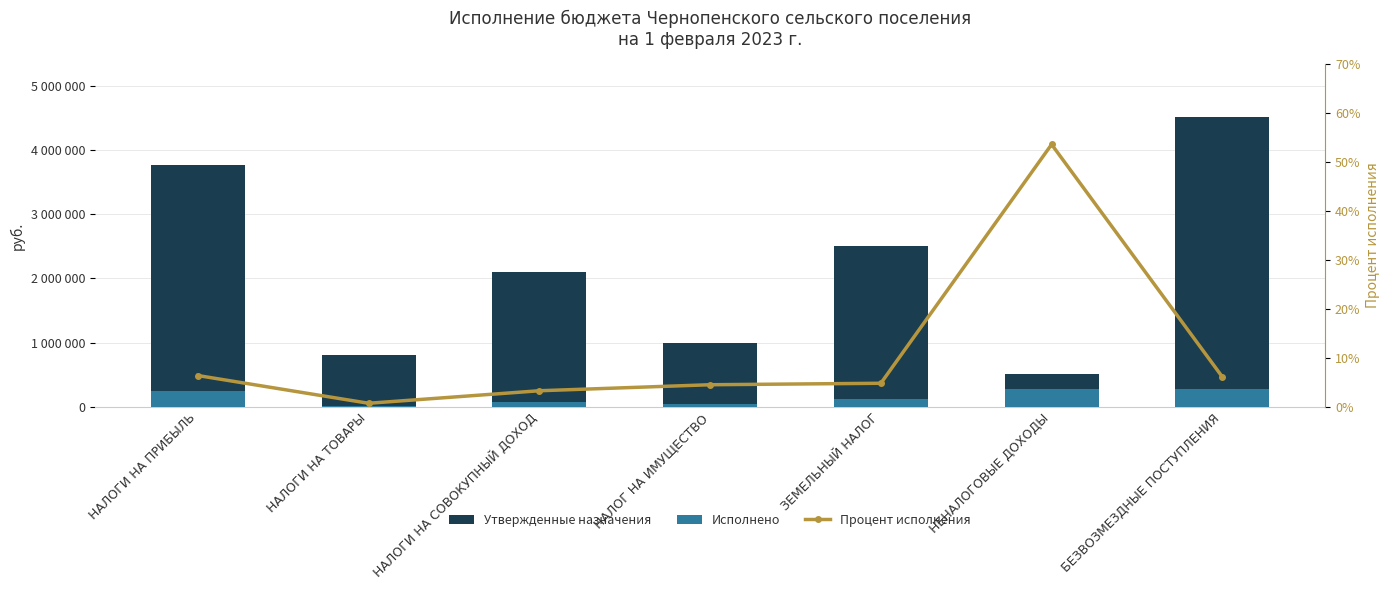

Between НАЛОГИ НА СОВОКУПНЫЙ ДОХОД and ЗЕМЕЛЬНЫЙ НАЛОГ, which series saw the biggest shift?

Утвержденные назначения